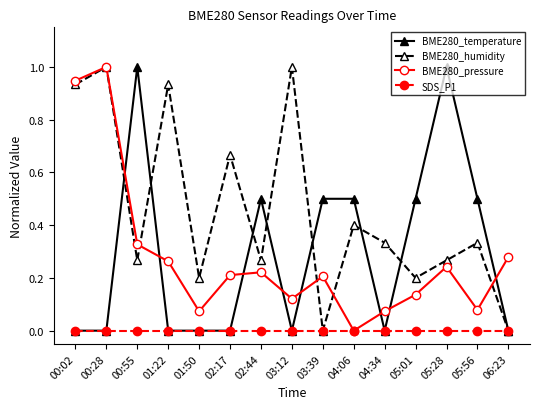

Is this an area chart (filled region under the line)?

No